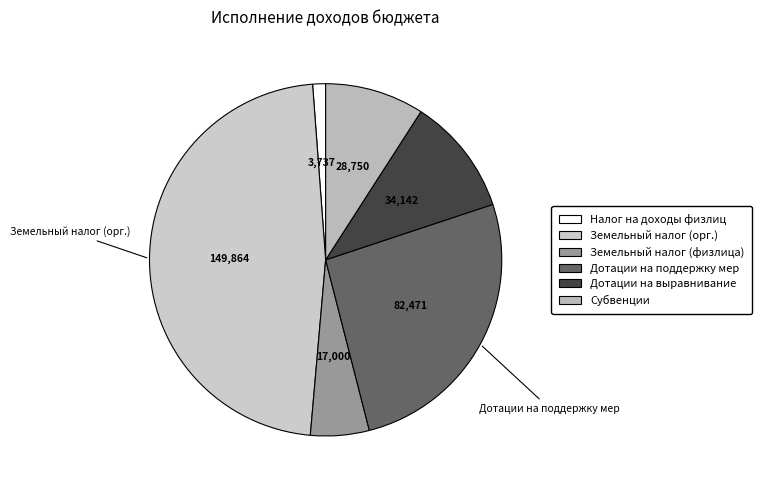

Is there a majority slice in this chart?

No